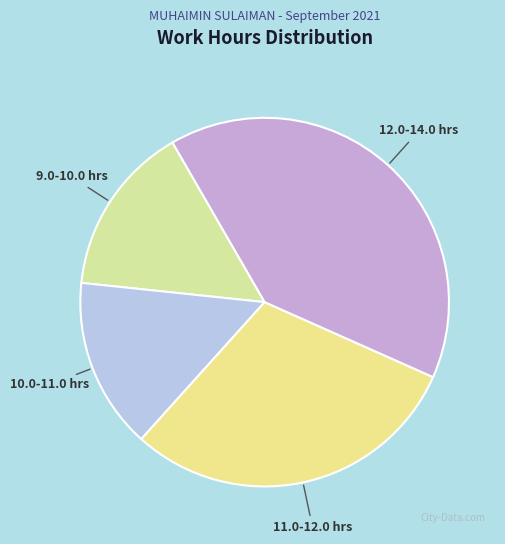

Is it true that 12.0-14.0 hrs is 50% of the pie?

False